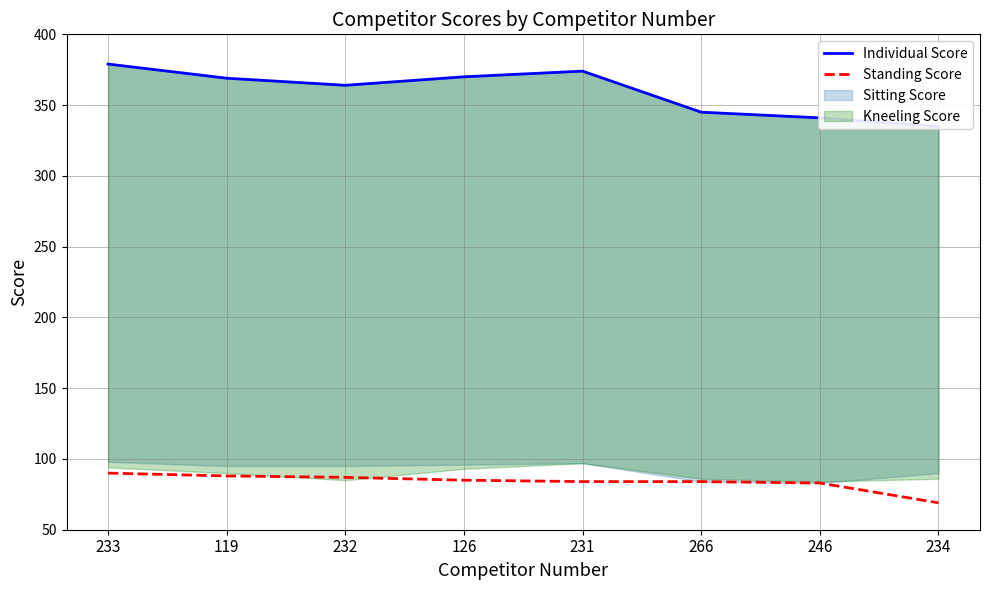

True or false: Individual Score and Standing Score cross at least once.

False